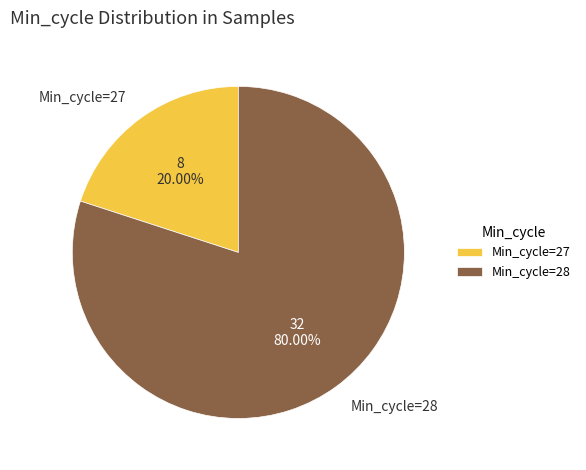

Is there a majority slice in this chart?

Yes